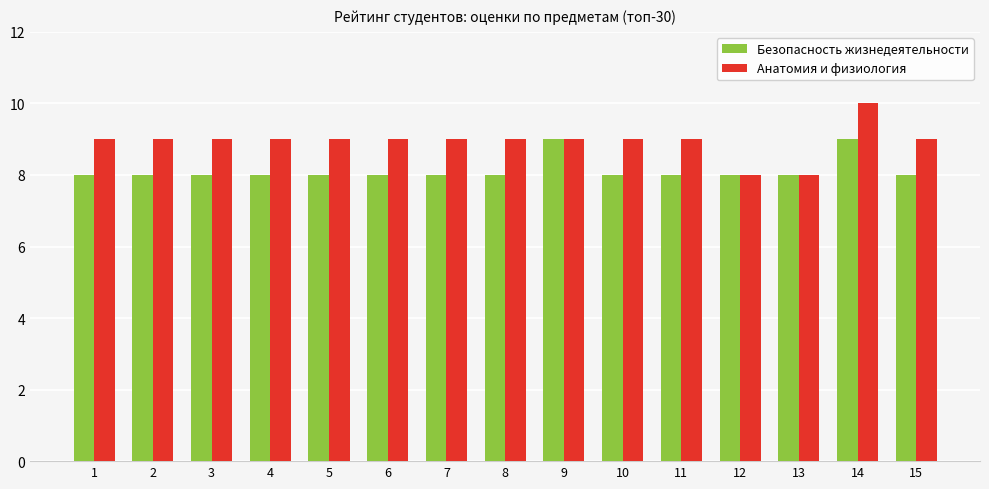

Which series has the widest spread of values?

Анатомия и физиология